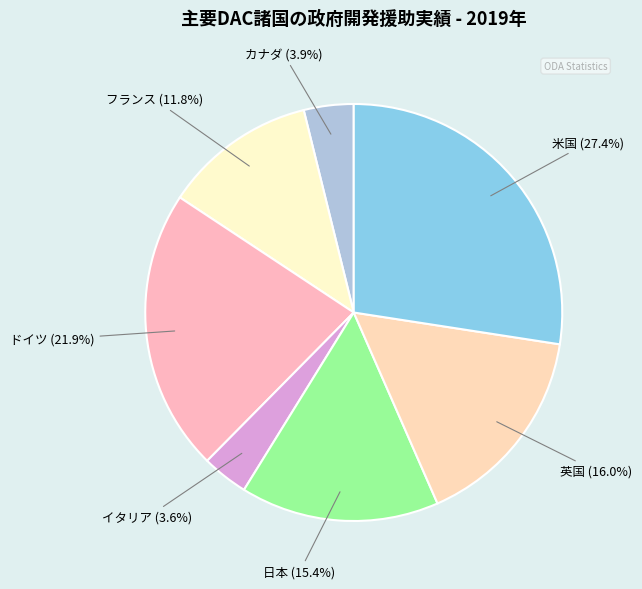

How many segments does this pie chart have?

7